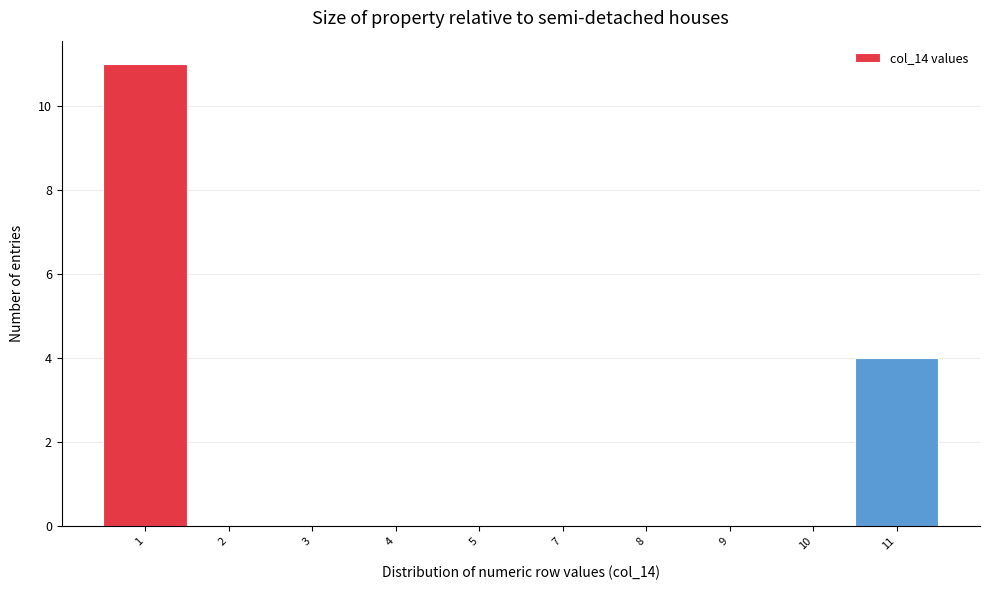

Reading right to left, what are all the values shown in this chart?

11=4	10=0	9=0	8=0	7=0	5=0	4=0	3=0	2=0	1=11